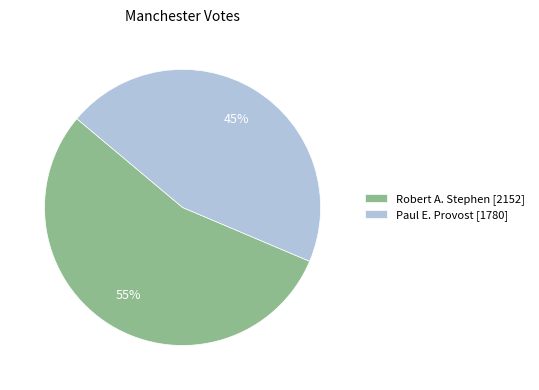

Between Robert A. Stephen [2152] and Paul E. Provost [1780], which is larger?

Robert A. Stephen [2152]